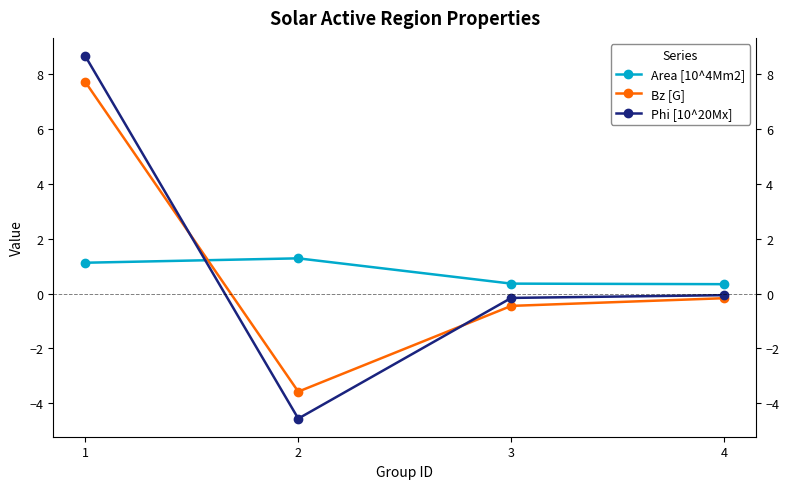

What is the difference between the maximum and minimum values in the Area [10^4Mm2] series?

0.9